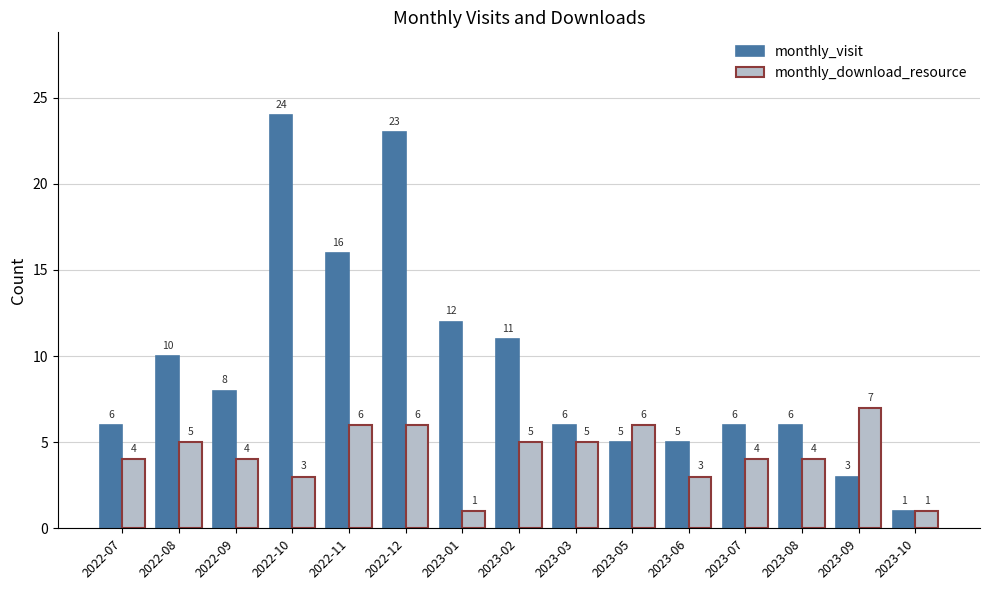

How many values in the monthly_download_resource series are below 4?

4